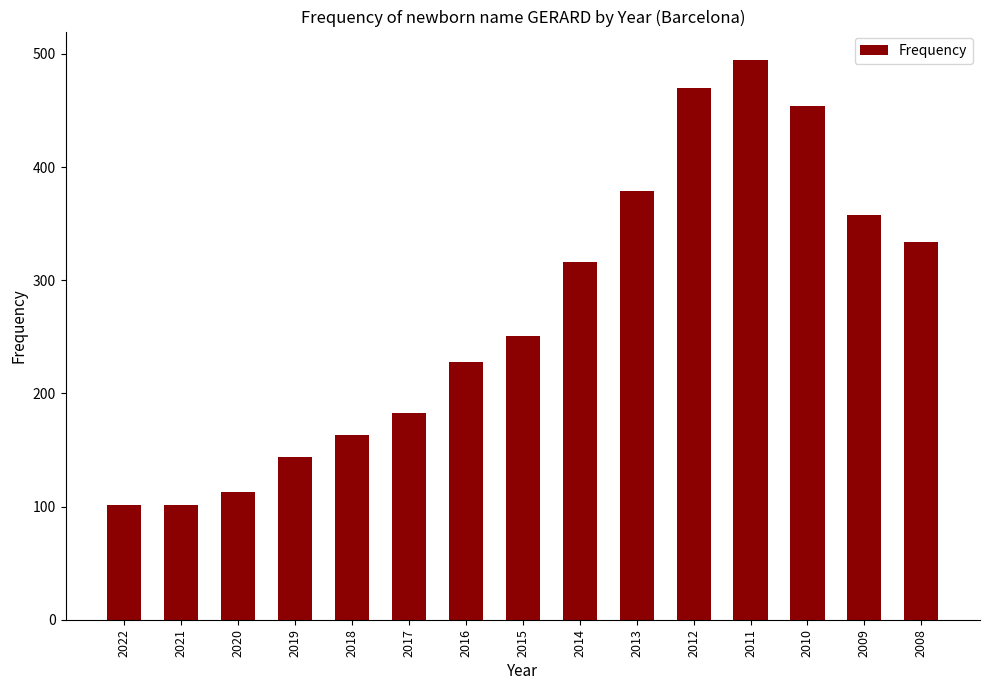

Reading left to right, transcribe all the data shown in this chart.

2022=101	2021=101	2020=113	2019=144	2018=163	2017=183	2016=228	2015=251	2014=316	2013=379	2012=470	2011=495	2010=454	2009=358	2008=334